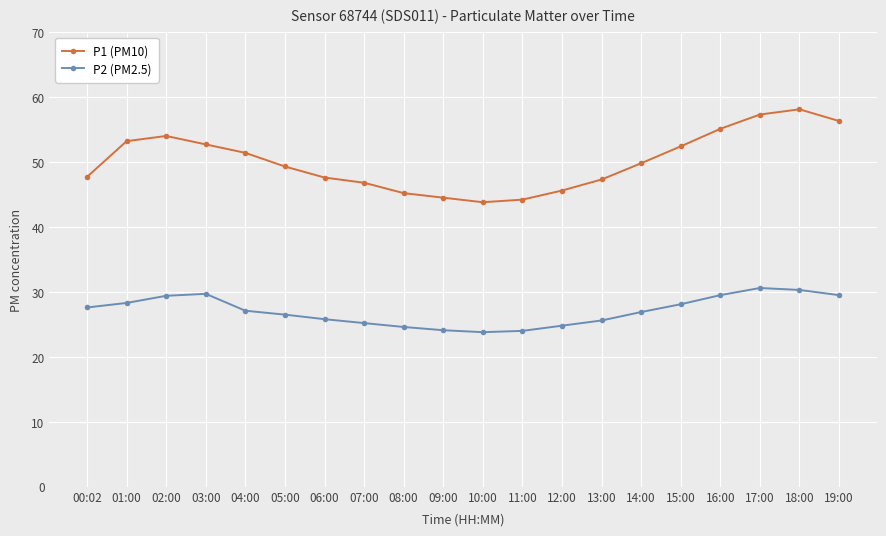

Which series changed the most between 01:00 and 04:00?

P1 (PM10)